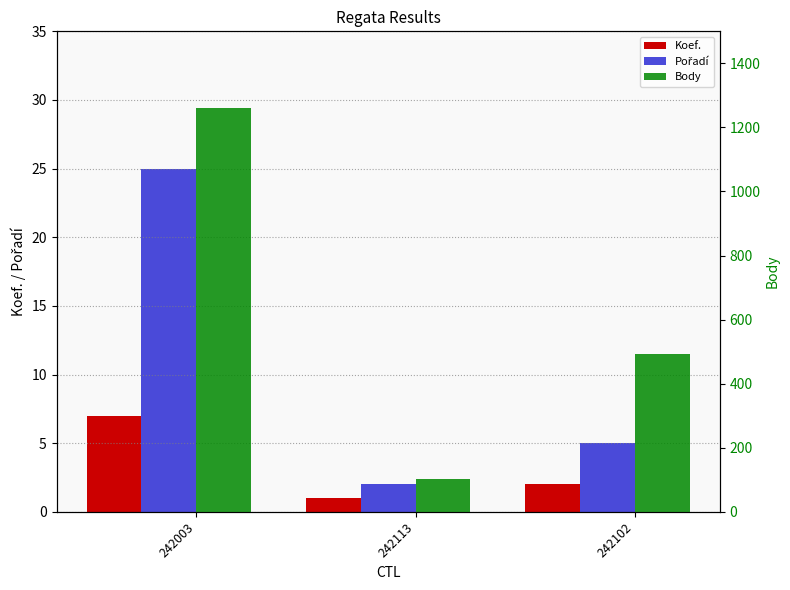

Is the value of Pořadí at 242102 greater than the value of Koef. at 242102?

Yes